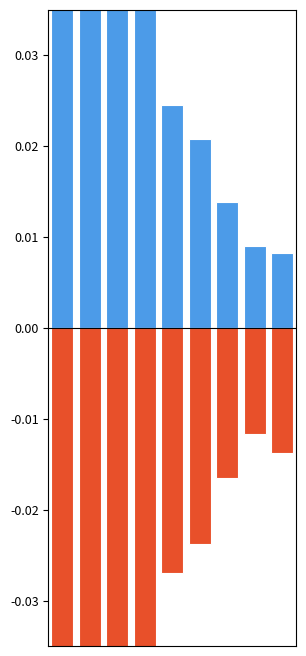

Is the value of Hommes+ at 8 greater than the value of Femmes+ at 5?

Yes